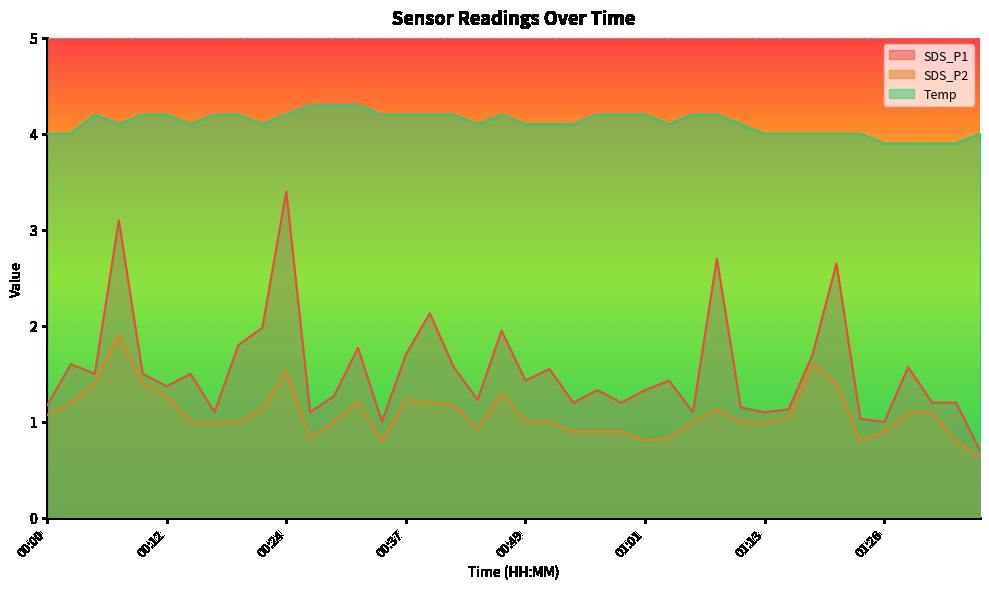

In SDS_P2, how many points are lower than both neighbors (excluding endpoints)?

5